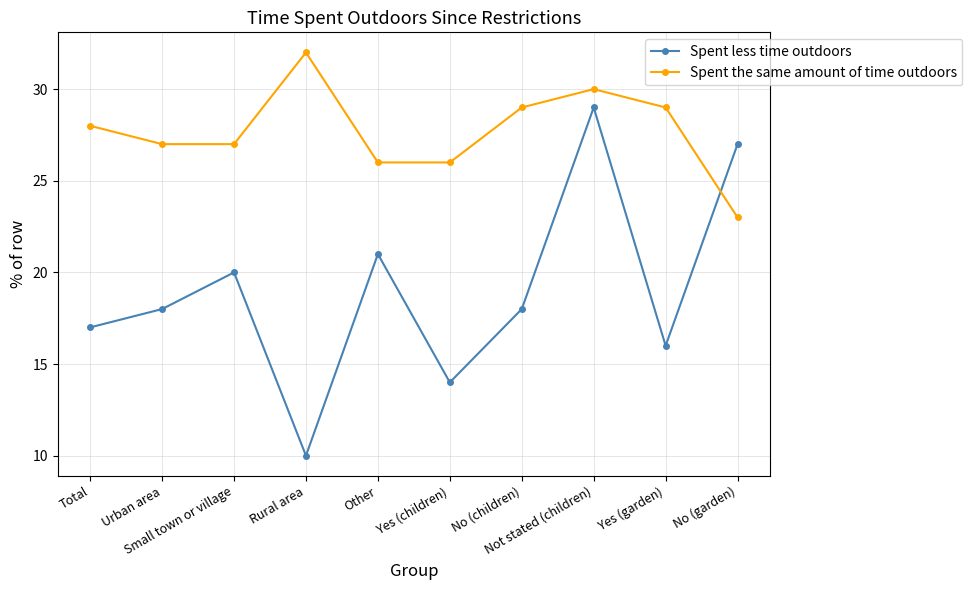

What is the sum of all Spent the same amount of time outdoors values?

277